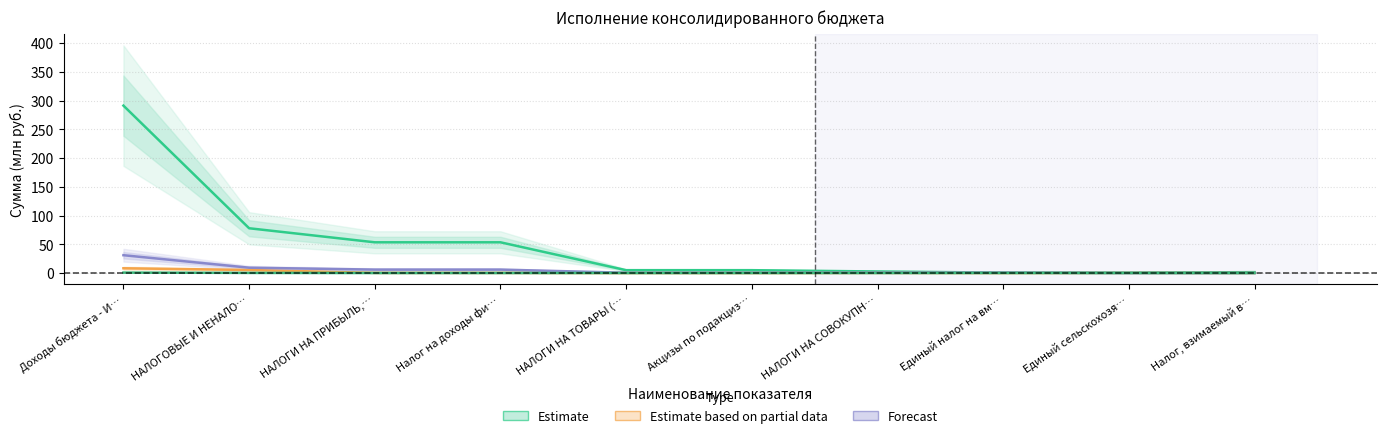

True or false: бюджет территориального гос. (утв.) and бюджет территориального гос. (исп.) cross at least once.

False